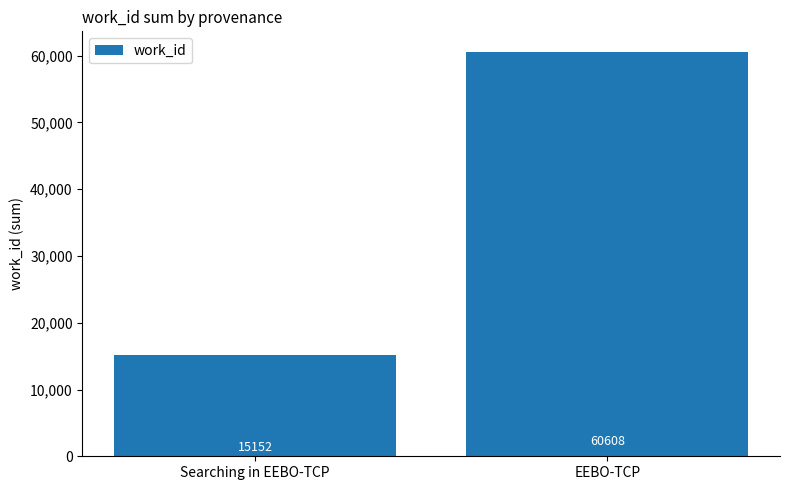

What is the label of the 1st bar from the left?

Searching in EEBO-TCP